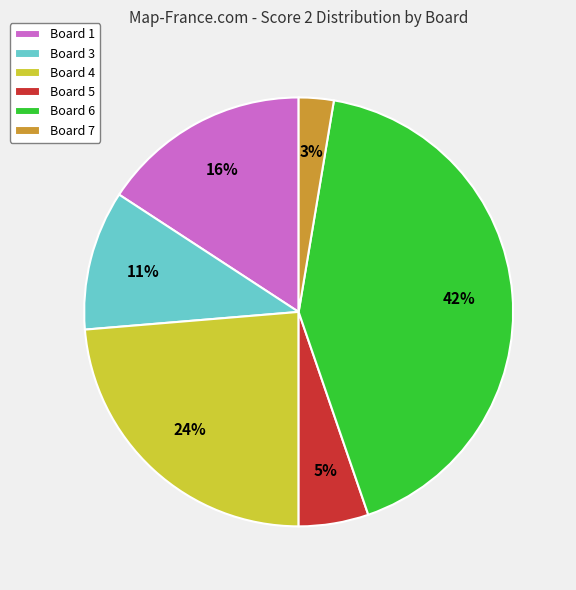

Rank the categories by value from lowest to highest.

Board 7, Board 5, Board 3, Board 1, Board 4, Board 6